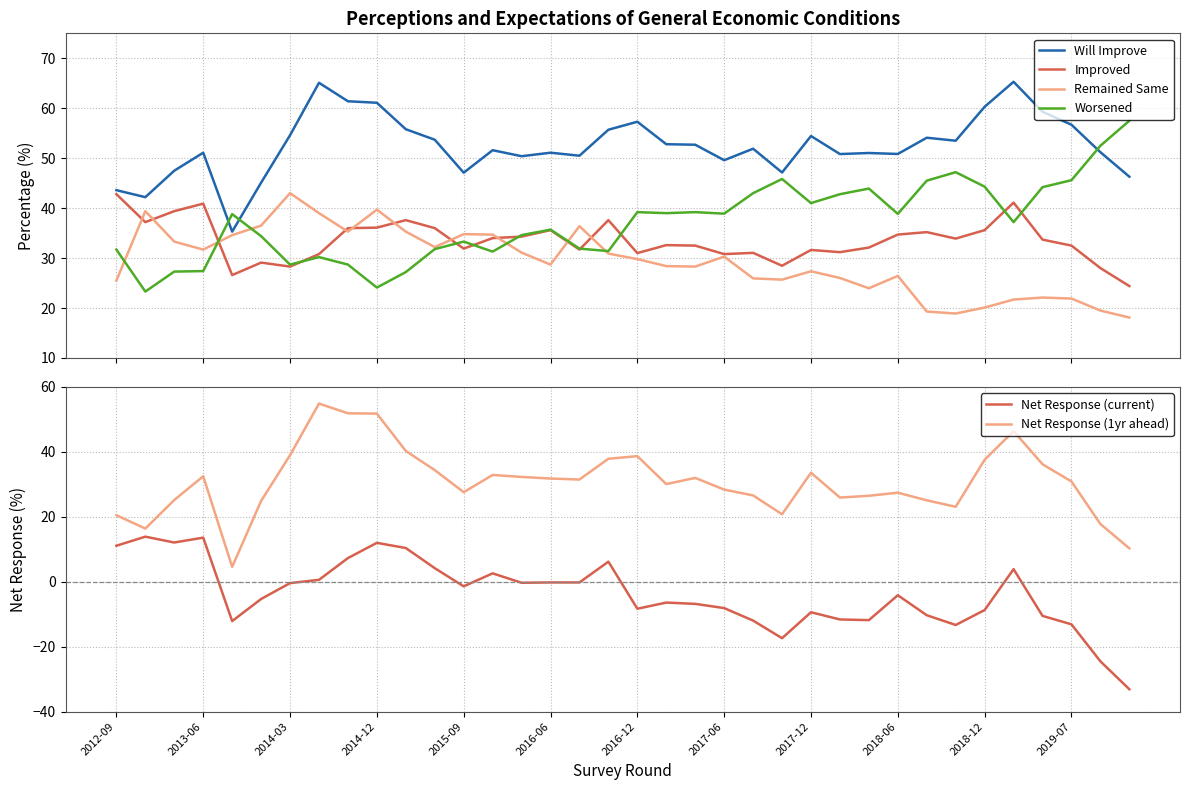

What is the approximate value of Net Response (current) at 31?

3.9